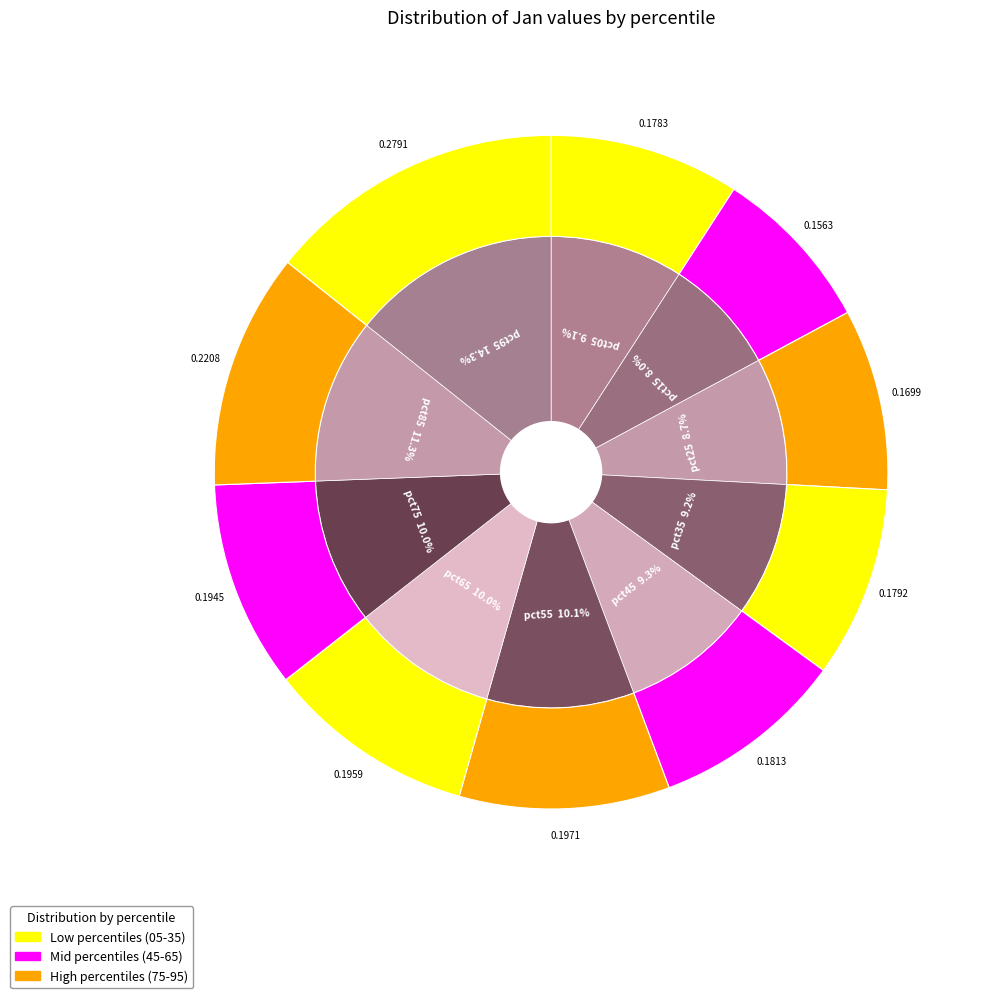

Does pct05 account for over 50% of the chart?

No